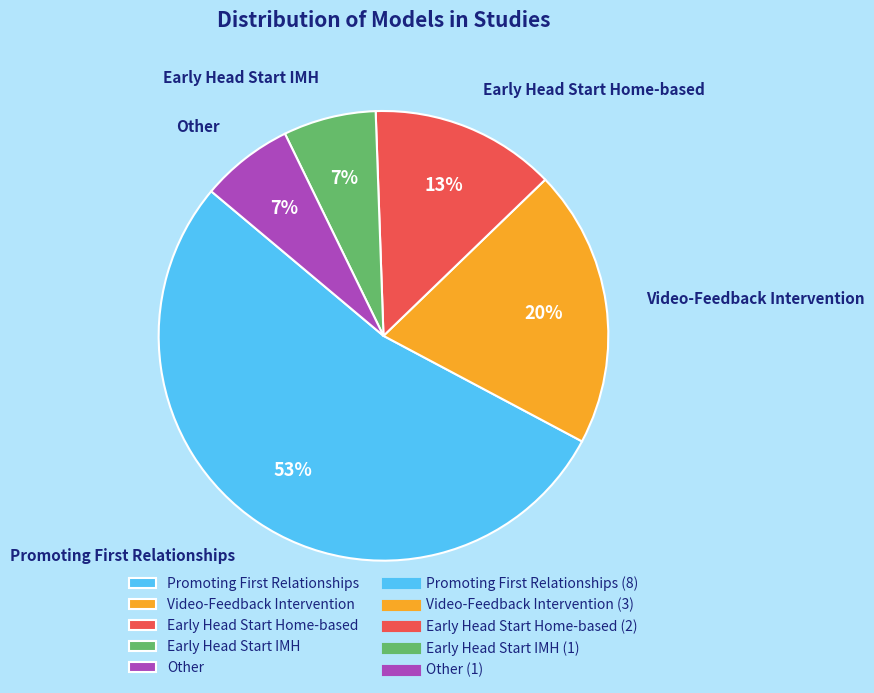

Which slice represents more than half of the pie?

Promoting First Relationships